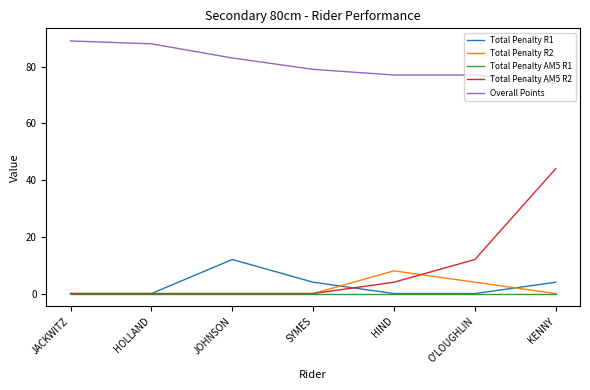

Reading left to right, extract all data points from this chart.

Total Penalty R1: JACKWITZ=0	HOLLAND=0	JOHNSON=12	SYMES=4	HIND=0	O'LOUGHLIN=0	KENNY=4
Total Penalty R2: JACKWITZ=0	HOLLAND=0	JOHNSON=0	SYMES=0	HIND=8	O'LOUGHLIN=4	KENNY=0
Total Penalty AM5 R1: JACKWITZ=0	HOLLAND=0	JOHNSON=0	SYMES=0	HIND=0	O'LOUGHLIN=0	KENNY=0
Total Penalty AM5 R2: JACKWITZ=0	HOLLAND=0	JOHNSON=0	SYMES=0	HIND=4	O'LOUGHLIN=12	KENNY=44
Overall Points: JACKWITZ=89	HOLLAND=88	JOHNSON=83	SYMES=79	HIND=77	O'LOUGHLIN=77	KENNY=74